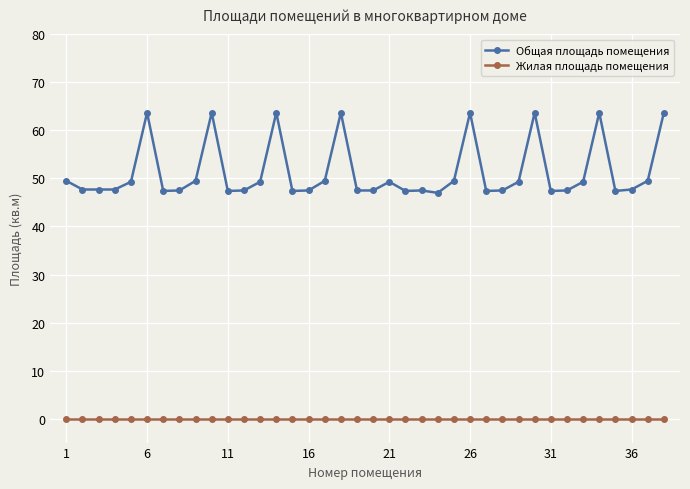

List the series in order of their overall mean, lowest first.

Жилая площадь помещения, Общая площадь помещения